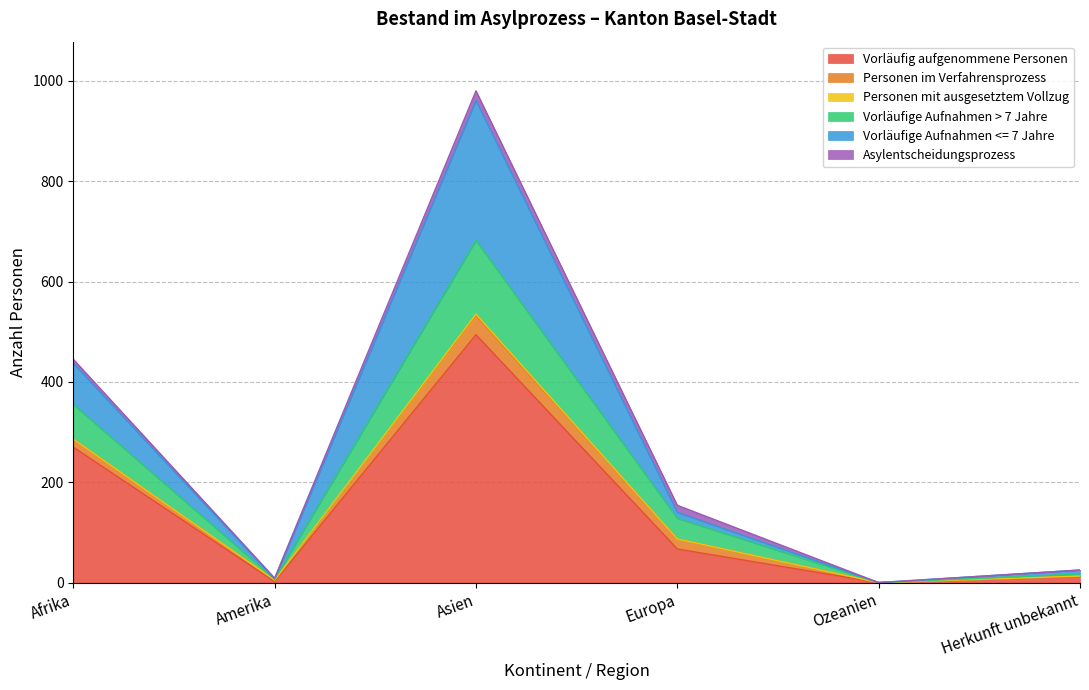

The Vorläufig aufgenommene Personen series shows 0 at Ozeanien. True or false?

True